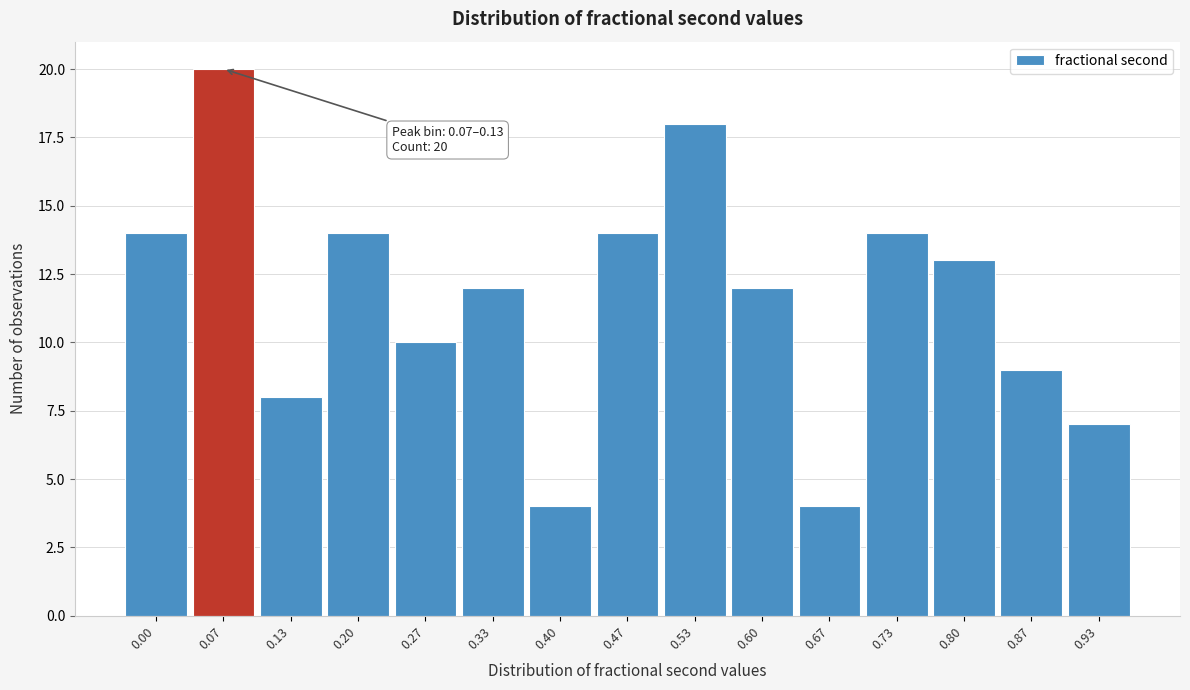

Reading right to left, what are all the values shown in this chart?

7	9	13	14	4	12	18	14	4	12	10	14	8	20	14